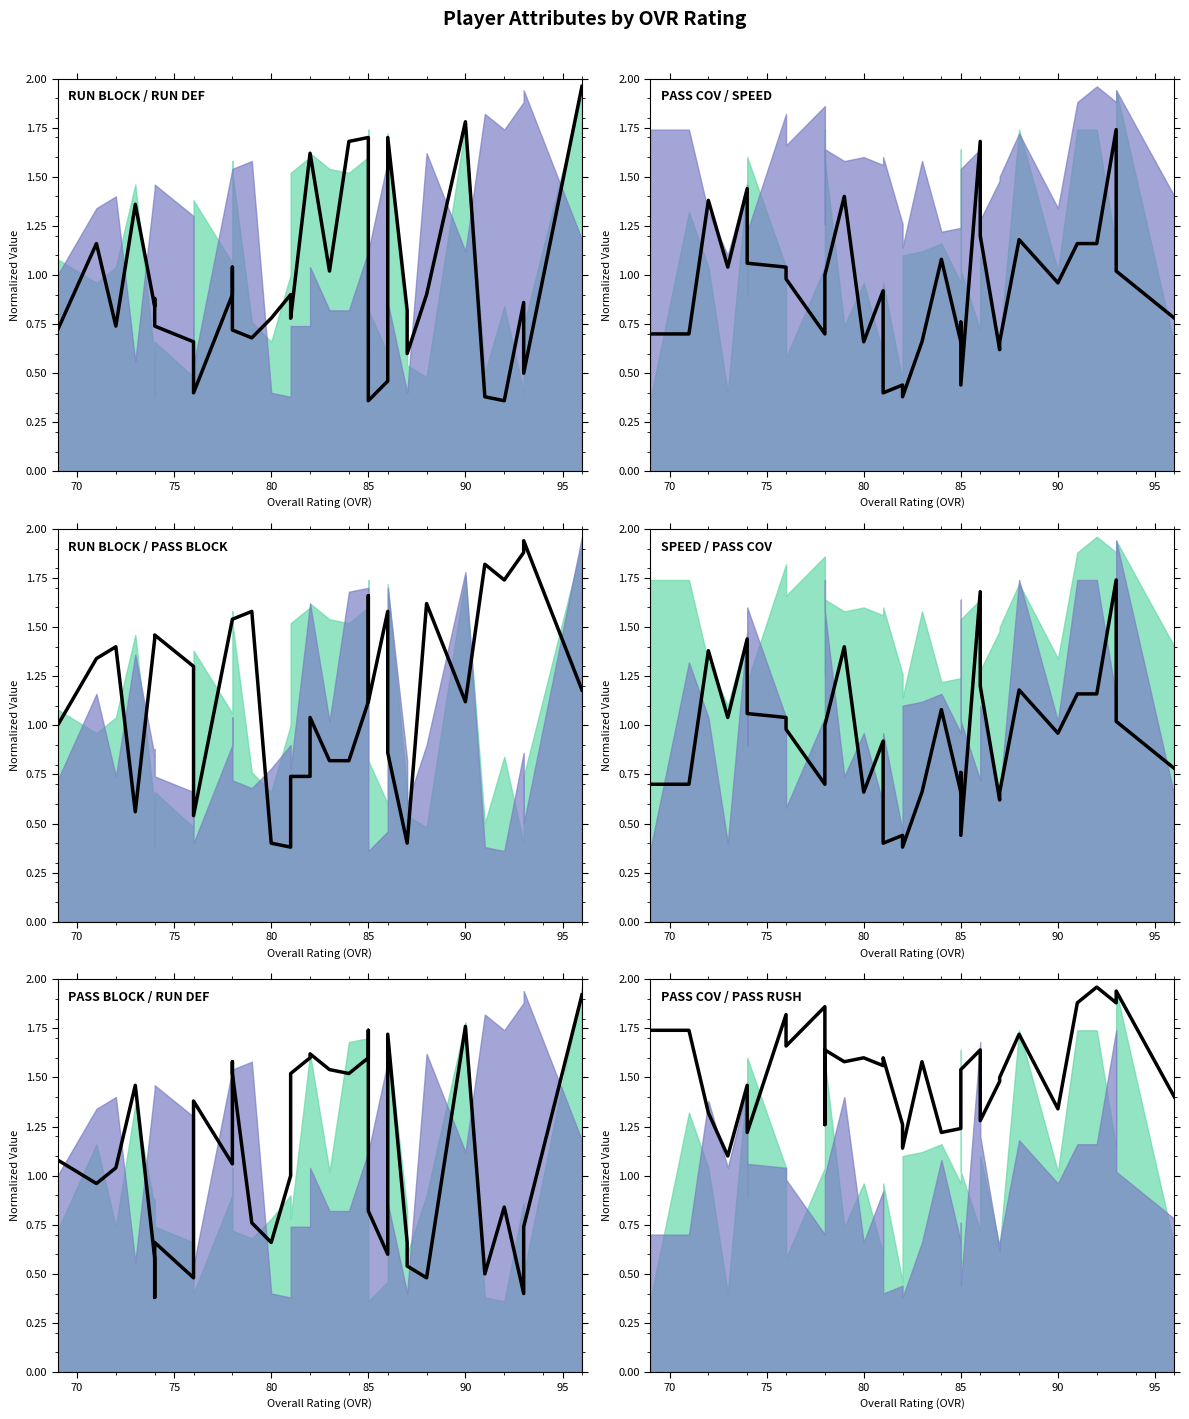

What is the label of the 21st point from the left?

85